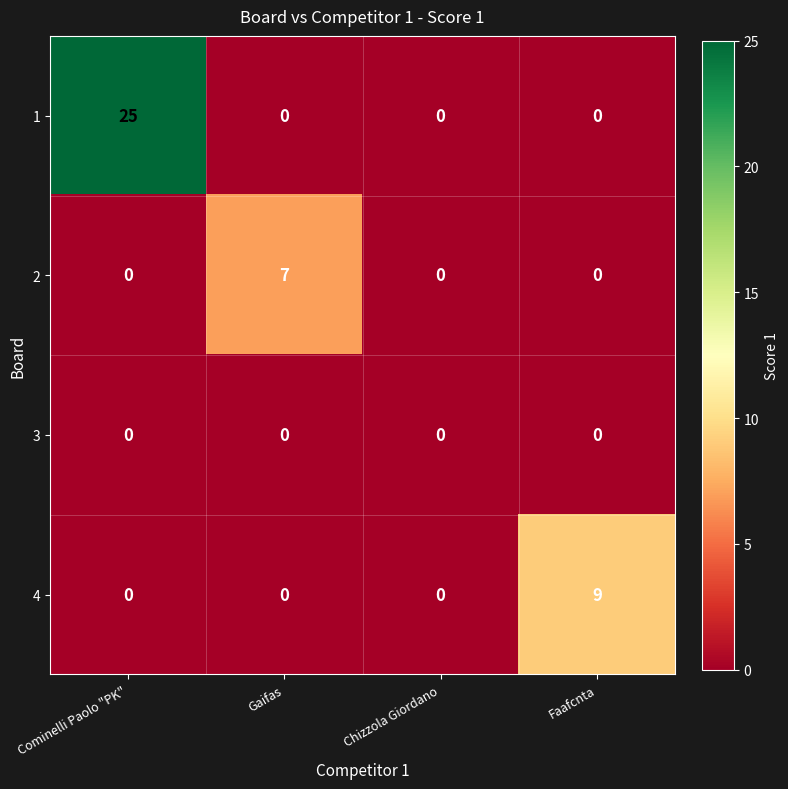

List the series in order of their peak value, lowest first.

3, 2, 4, 1